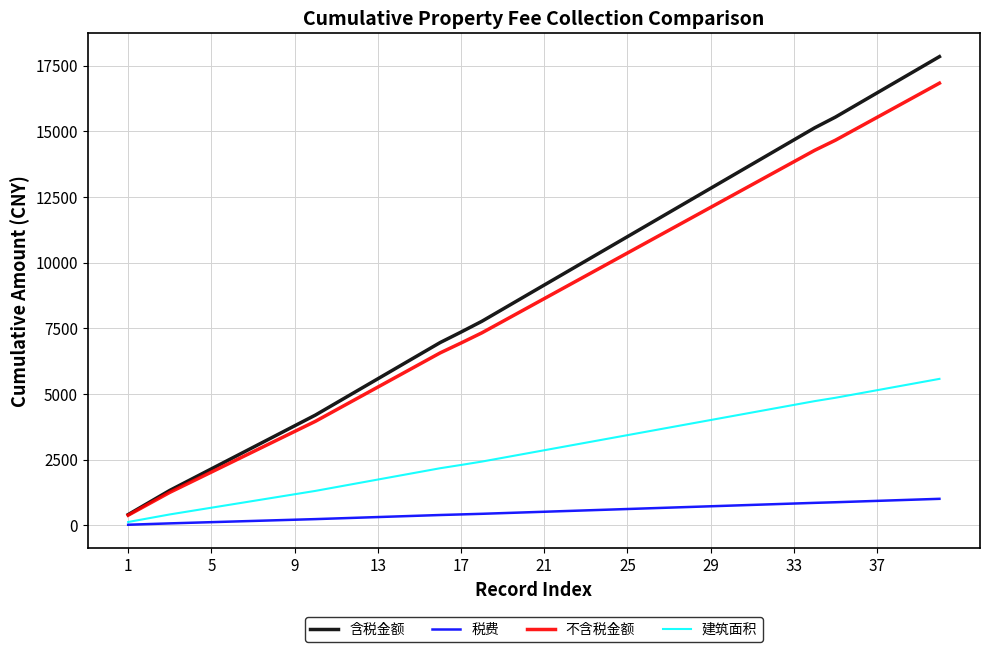

What is the greatest value displayed?

17845.0